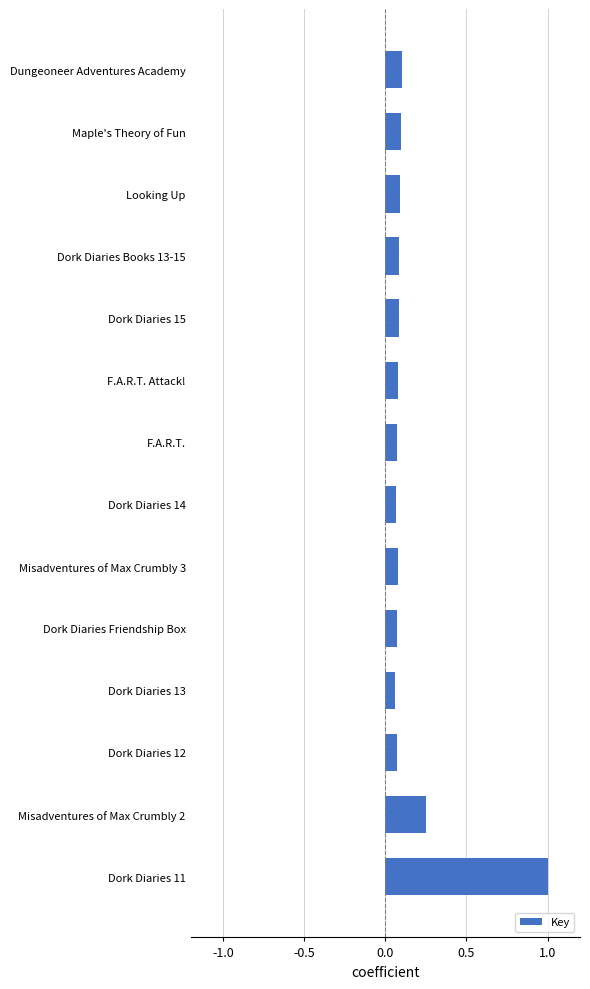

Does the chart contain any negative values?

No